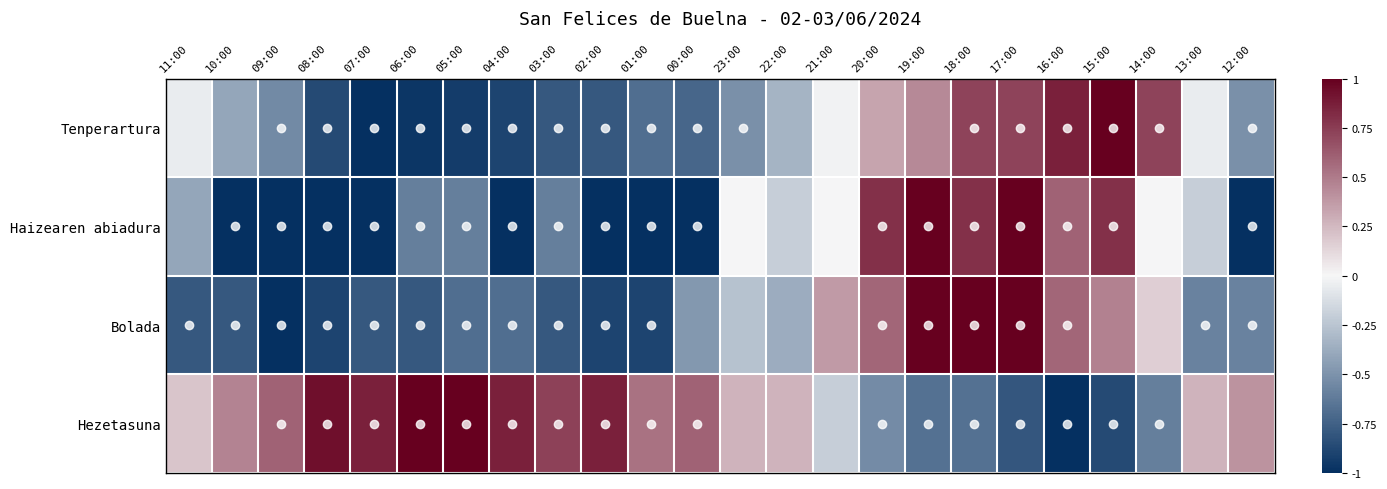

At 17:00, list the series in order from smallest to largest.

Hezetasuna, Tenperartura, Haizearen abiadura, Bolada